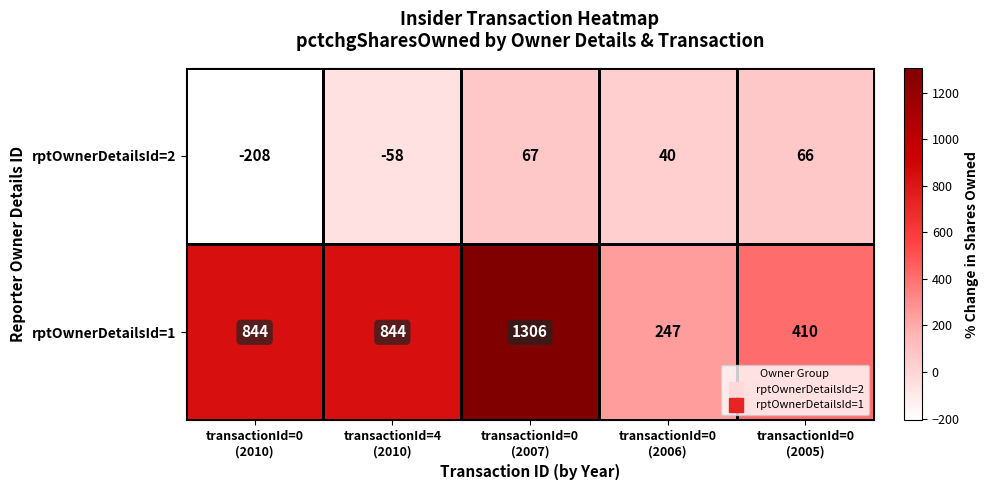

List the series in order of their peak value, lowest first.

rptOwnerDetailsId=2, rptOwnerDetailsId=1